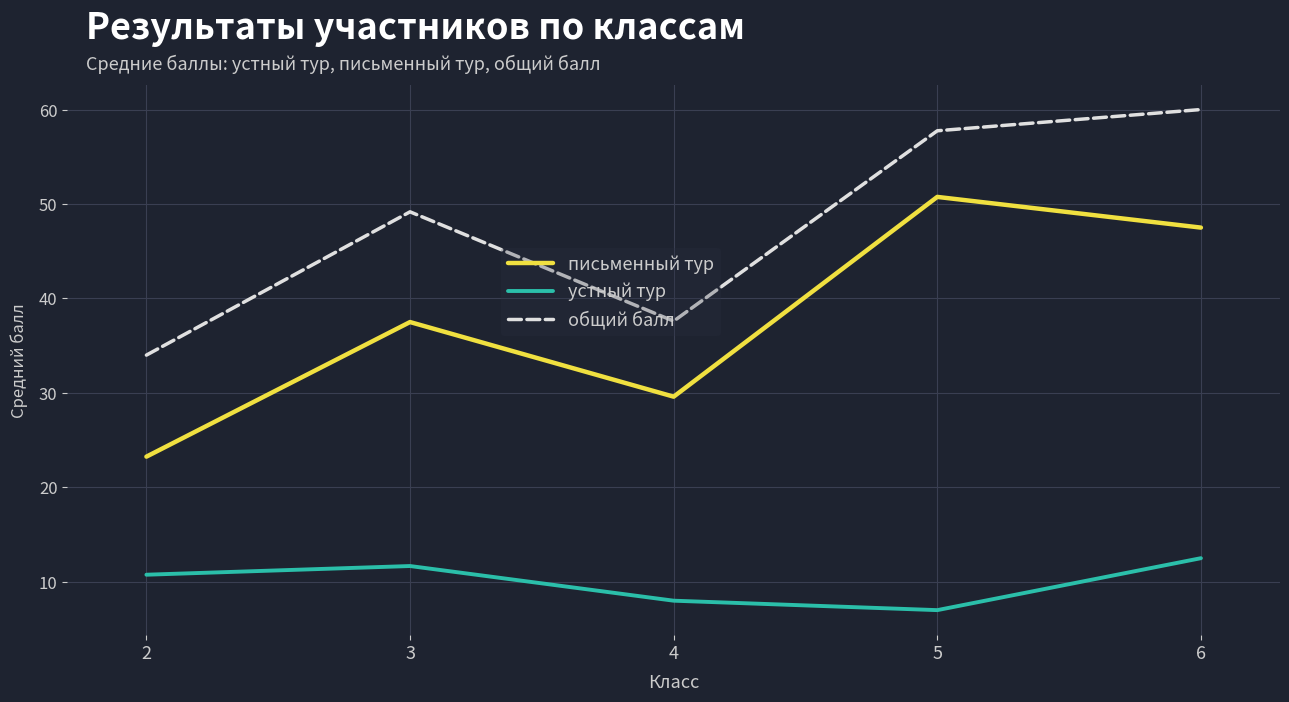

Is it true that письменный тур equals 29.6 at 4?

True